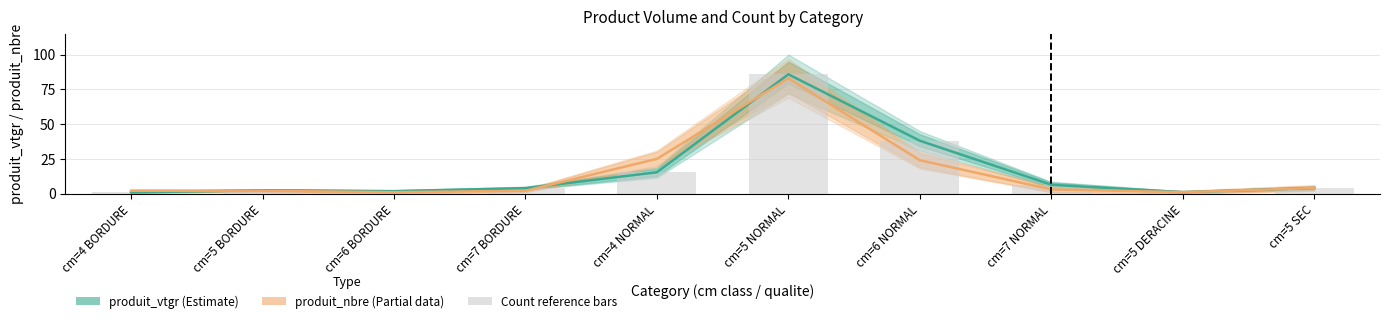

What is the label of the 10th bar from the right?

cm=4 BORDURE